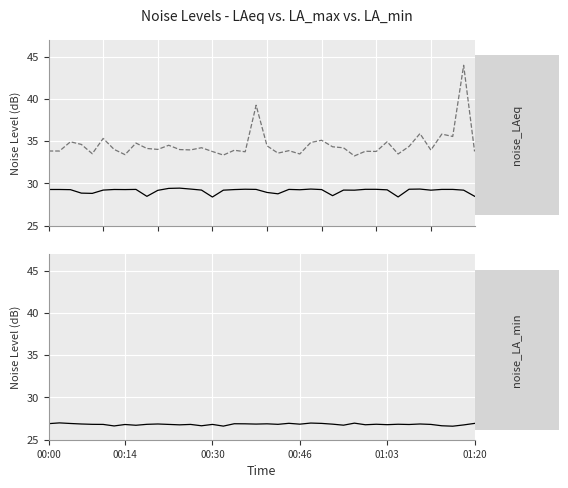

What is the difference between the noise_LAeq values at 24 and 28?

0.1